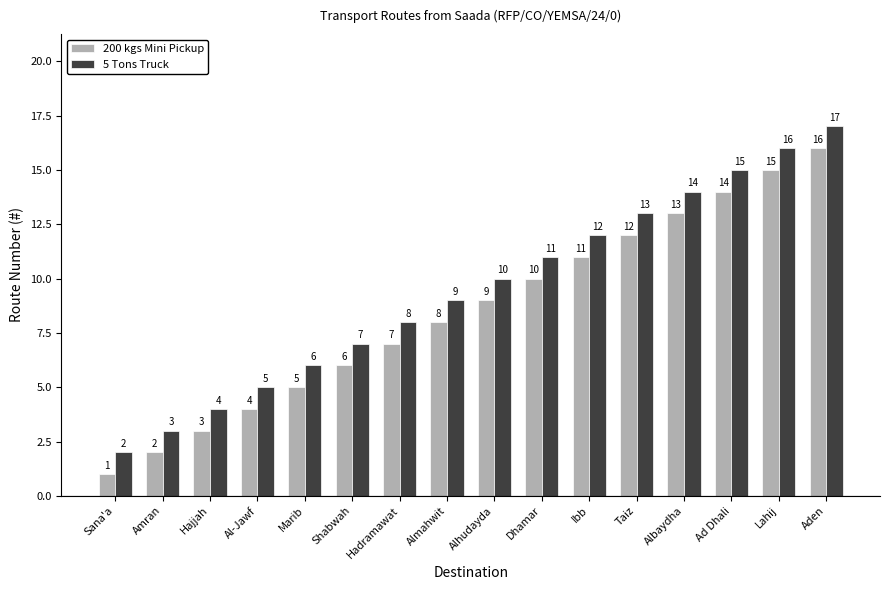

How many bars are there in each group?

2